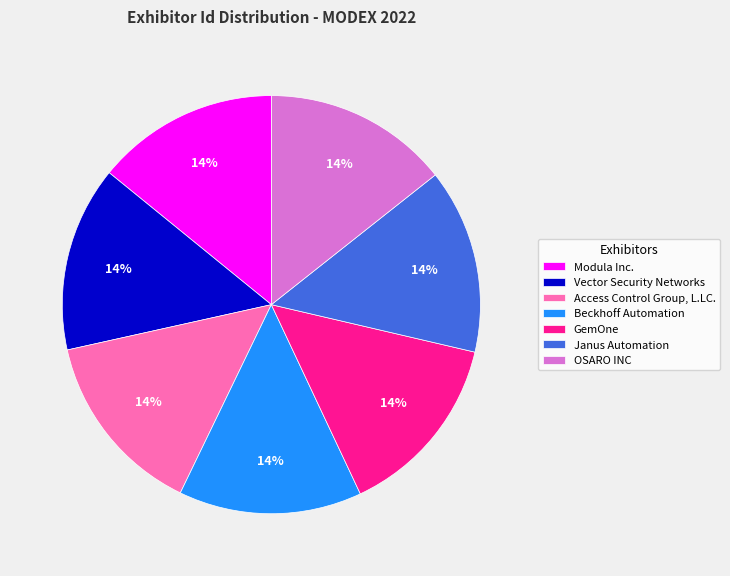

Approximately how many times larger is the value at Janus Automation compared to Modula Inc.?

1.0